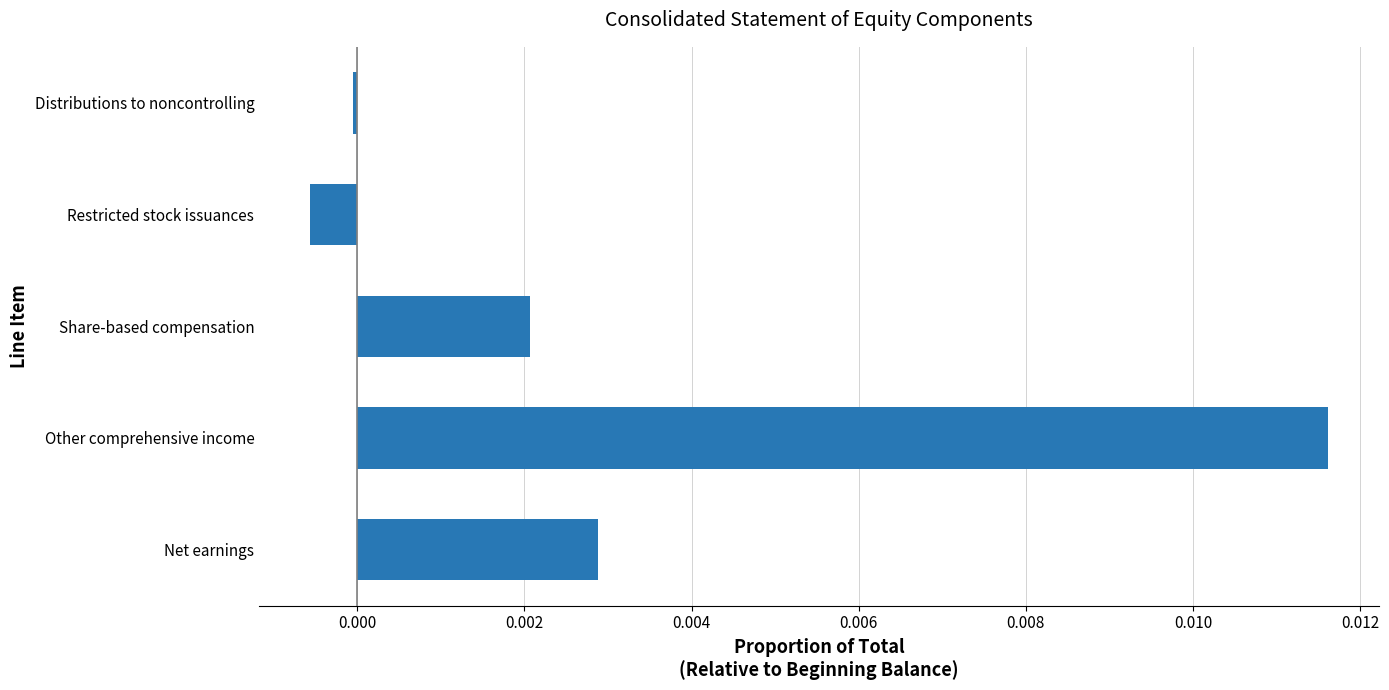

Count the number of categories in the chart.

5